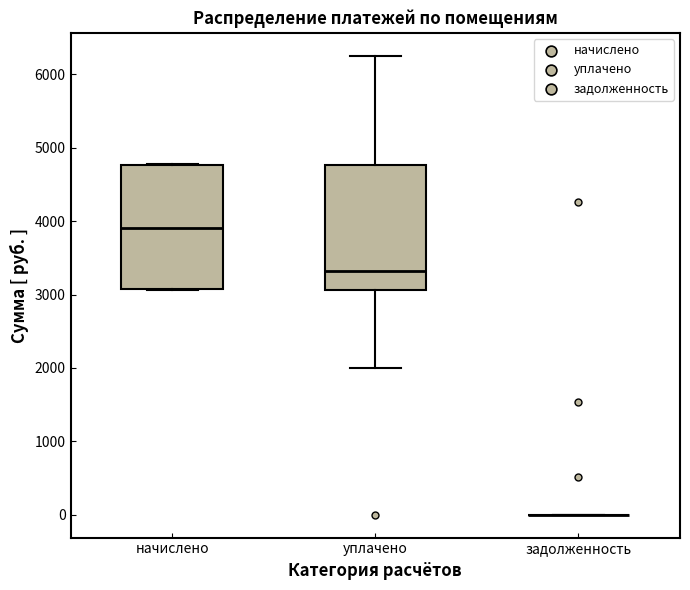

Reading left to right, transcribe this box plot: for each box, give where its median line is, the range the box spans, and where its two whiskers end, as read against the y-axis. The values are not printed on the chart, so give them approximately, as read against the axis.

начислено: median 3900, box 3100 to 4800, whiskers 3100 to 4800
уплачено: median 3300, box 3100 to 4800, whiskers 2000 to 6300
задолженность: box collapsed to a line at 0, whiskers 0 to 0